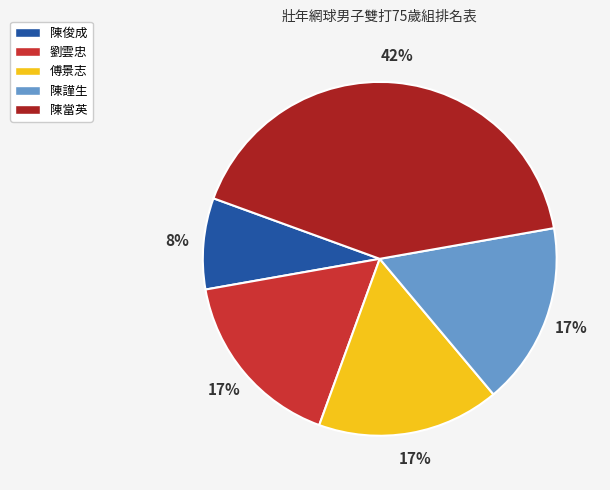

How many segments does this pie chart have?

5